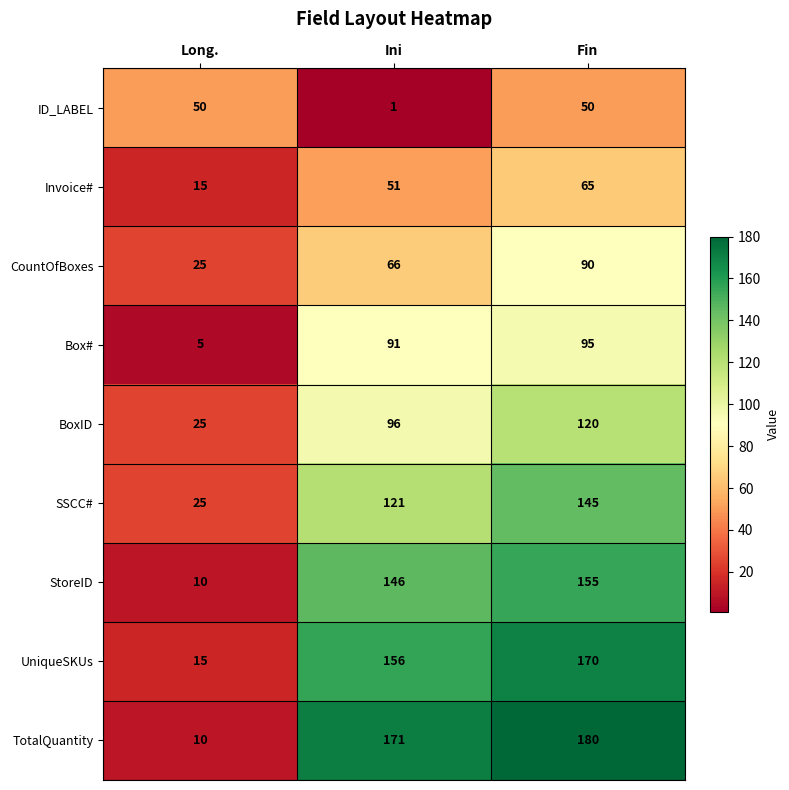

What is the sum of the UniqueSKUs values at Fin and Long.?

185